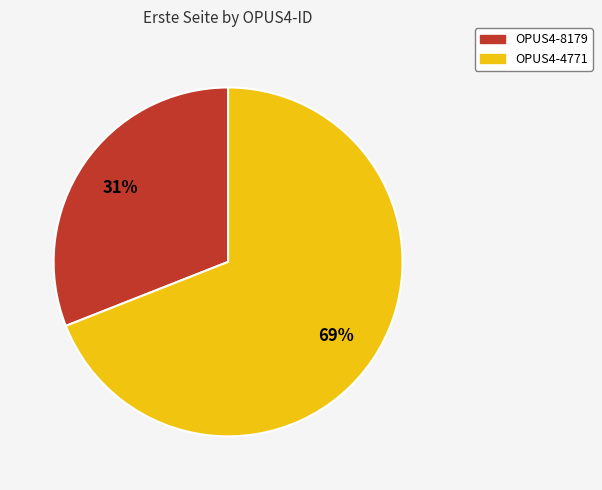

What is the smallest slice in the pie chart?

OPUS4-8179